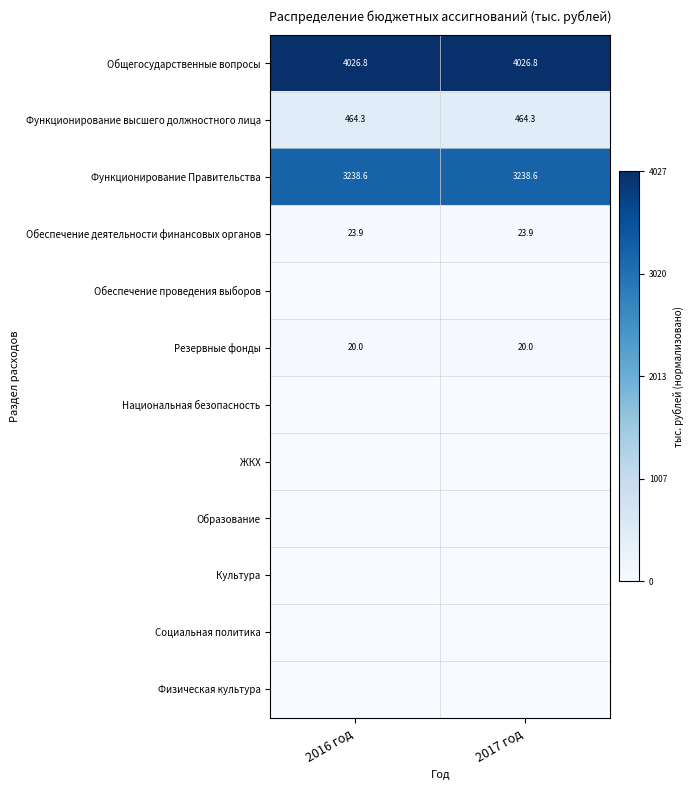

What is the minimum value for Резервные фонды?

20.0